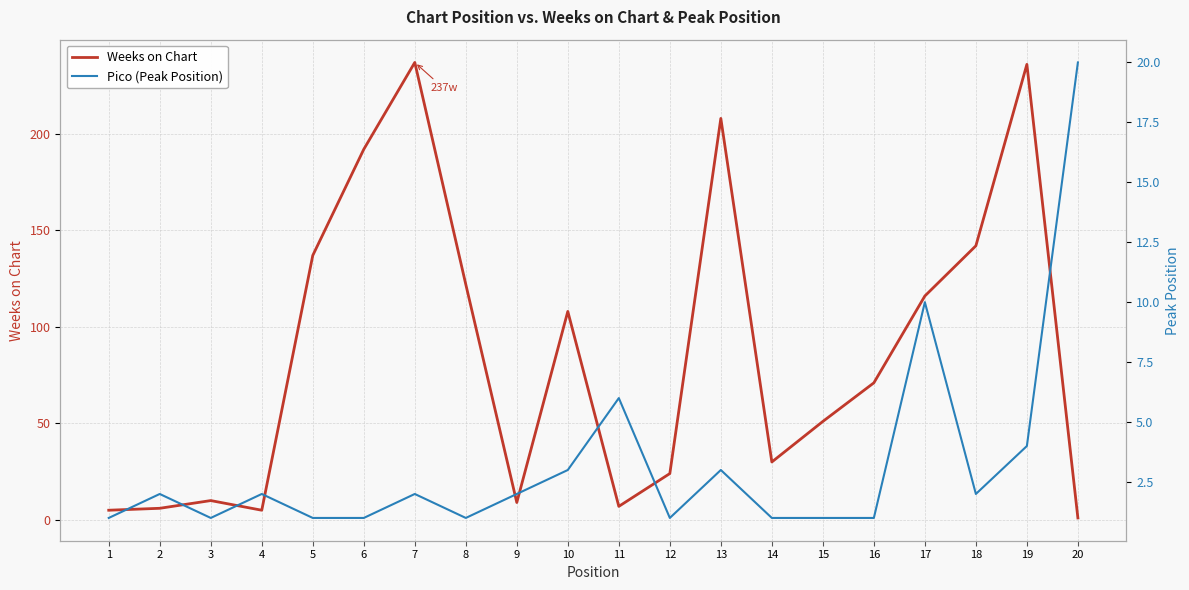

Which series has the largest total across all categories?

Weeks on Chart